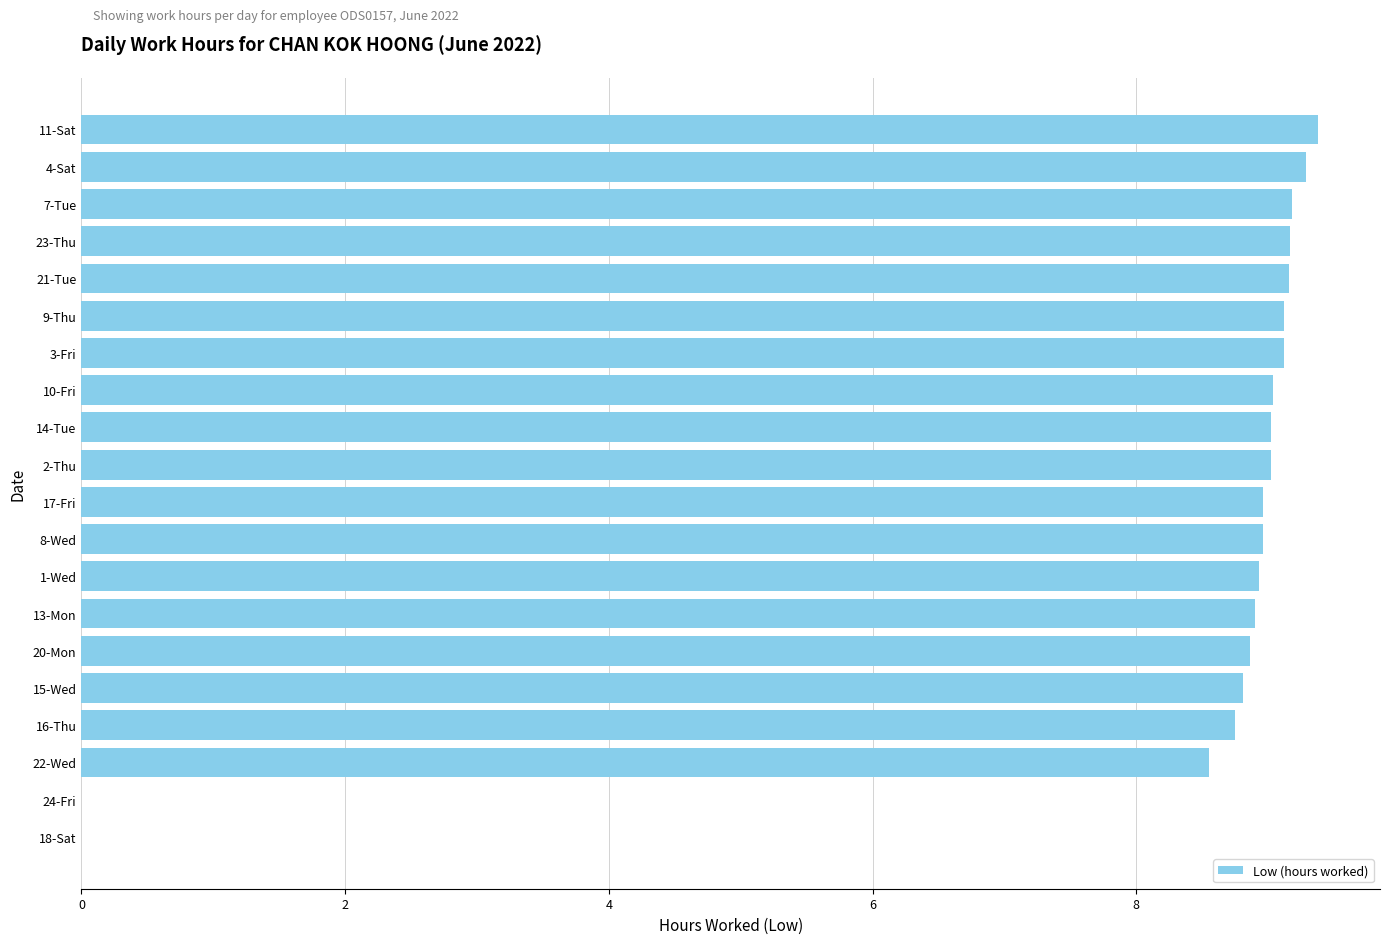

Are the bars horizontal?

Yes